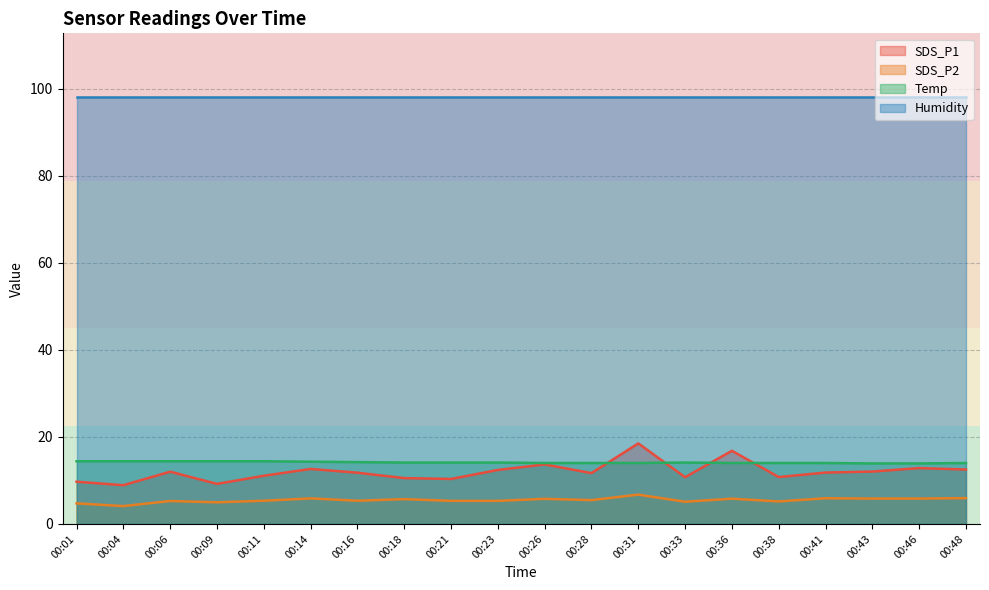

At which category does the chart reach its minimum across all series?

00:04